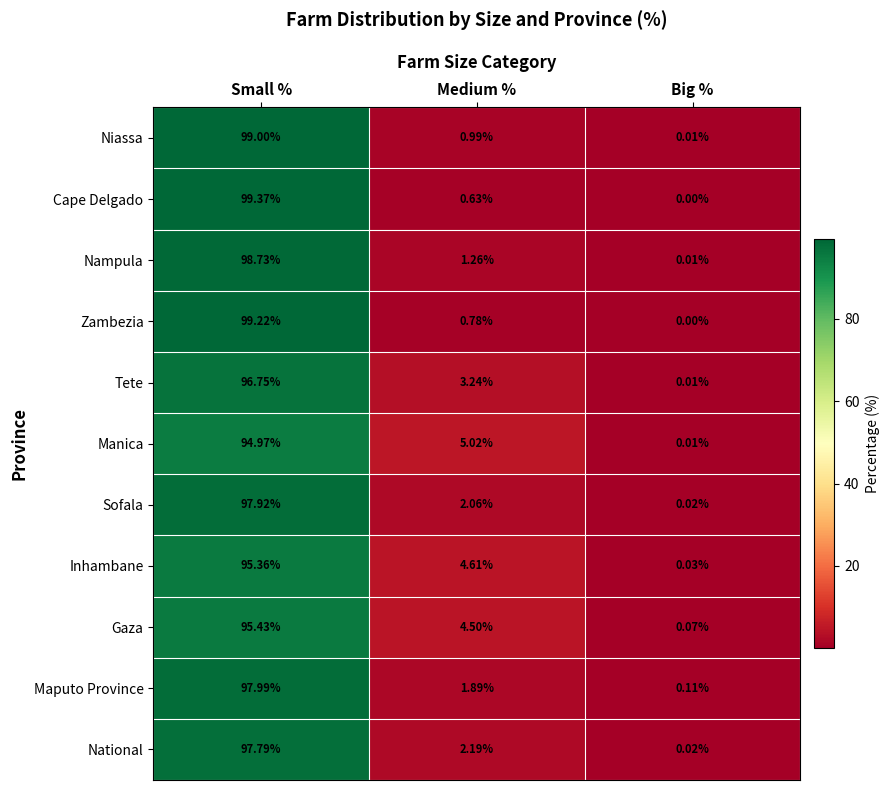

What is the total value across all series at Small %?

1072.5